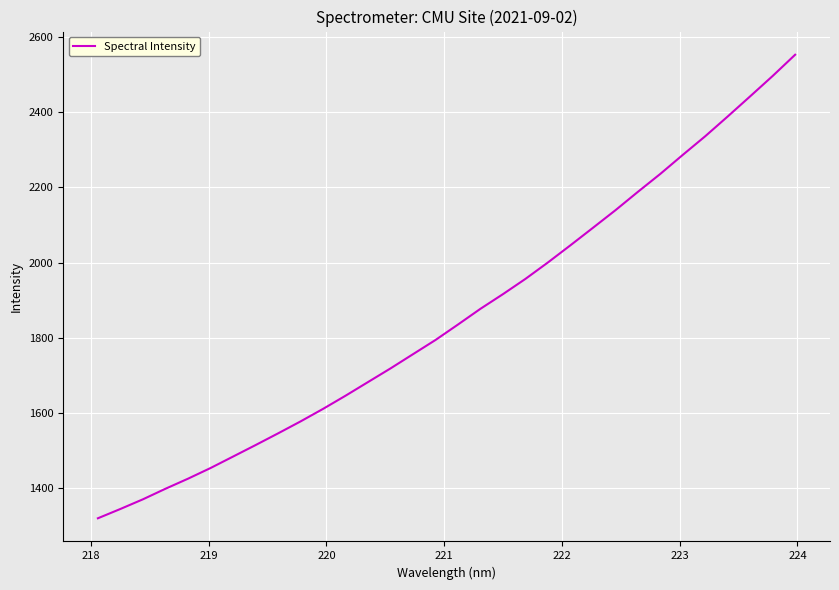

What is the minimum value shown in the chart?

1319.5